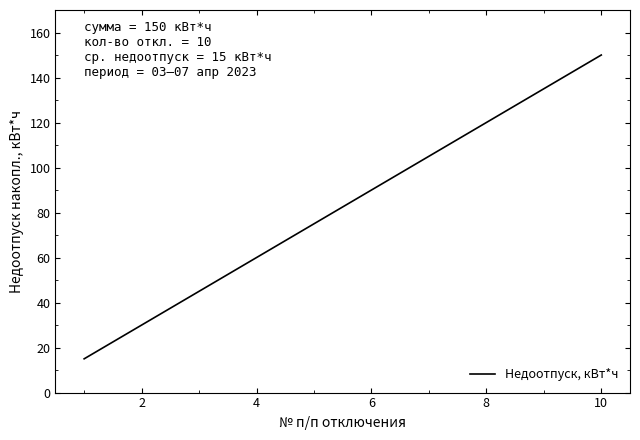

What is the smallest value displayed?

15